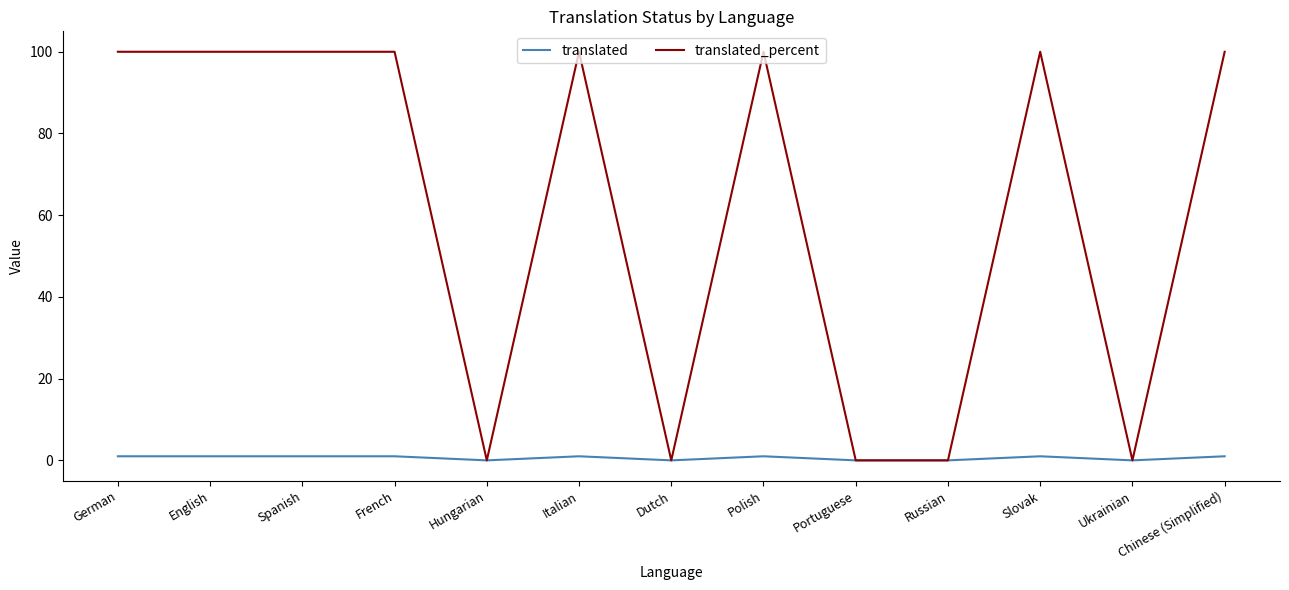

True or false: translated_percent has a value of 163 at French.

False